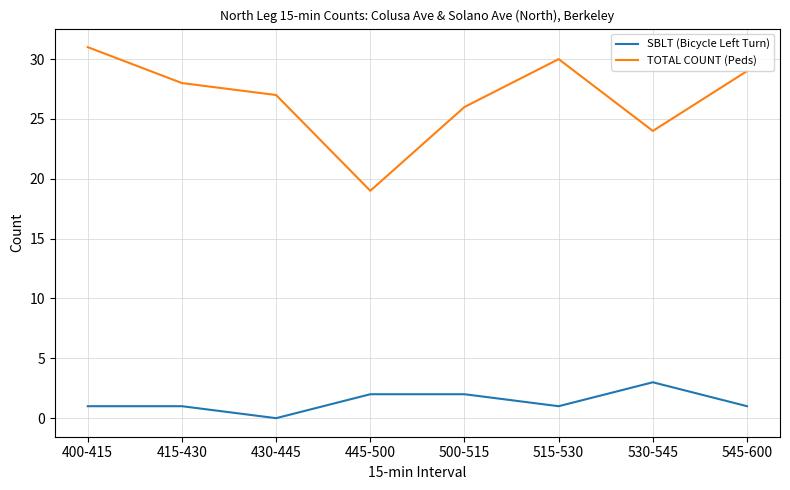

True or false: TOTAL COUNT (Peds) and SBLT (Bicycle Left Turn) cross at least once.

False